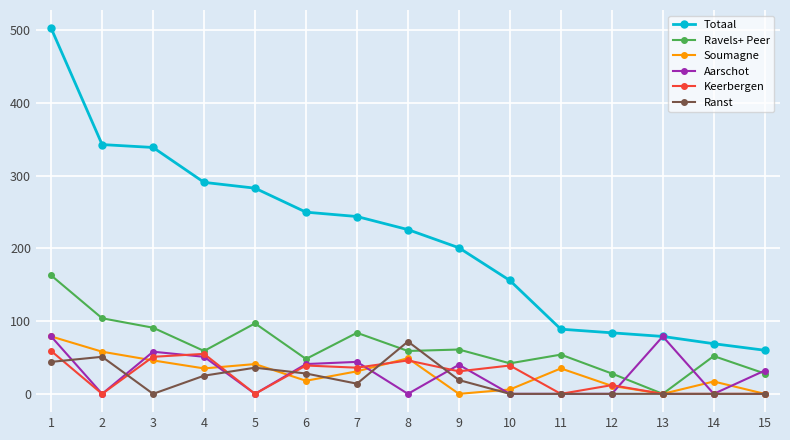

True or false: Totaal and Ravels+ Peer intersect in this chart.

False